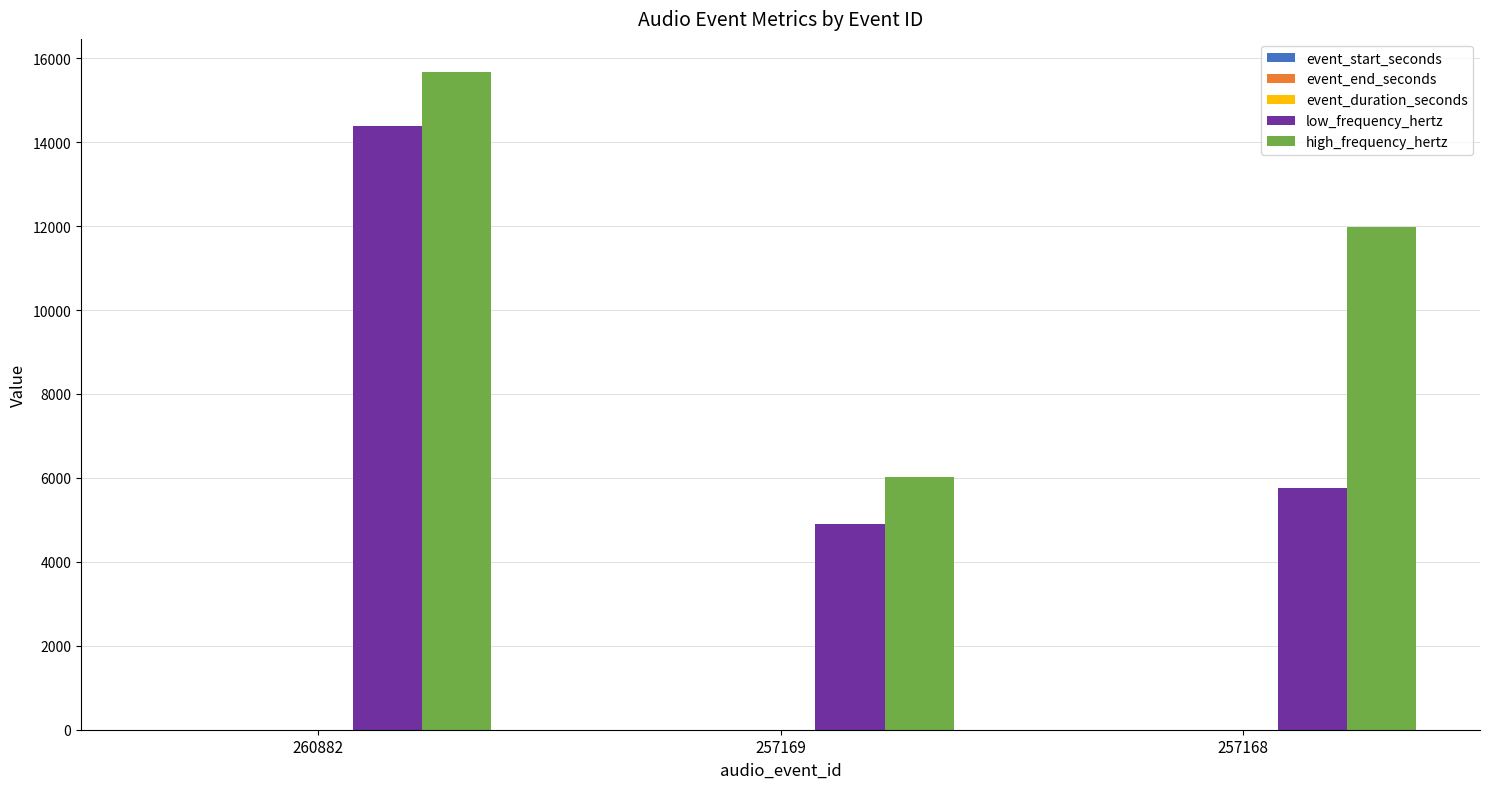

At which category is the sum across all series the highest?

260882